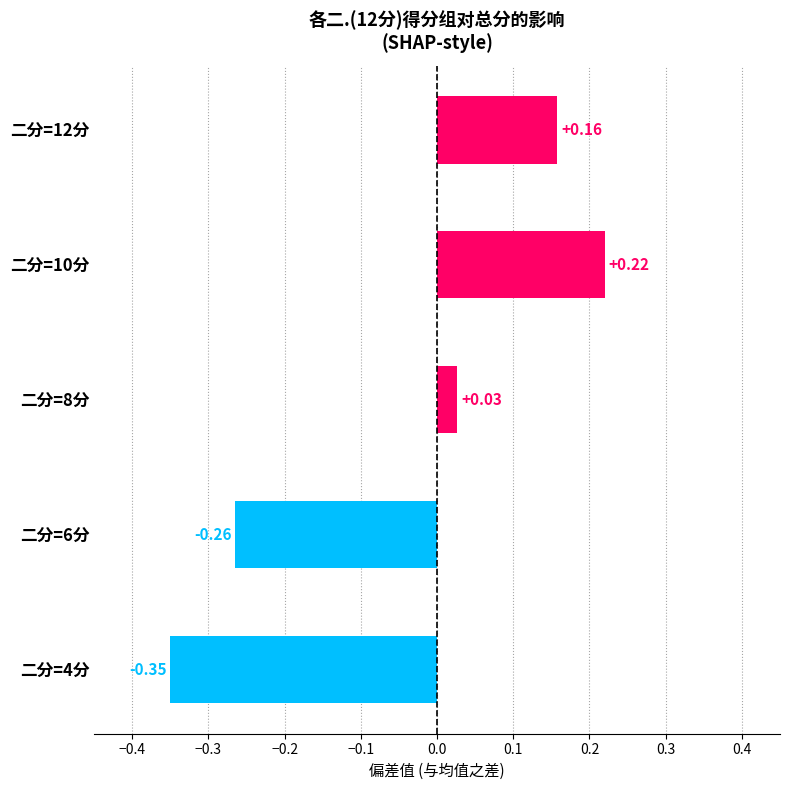

How many negative values are there?

2